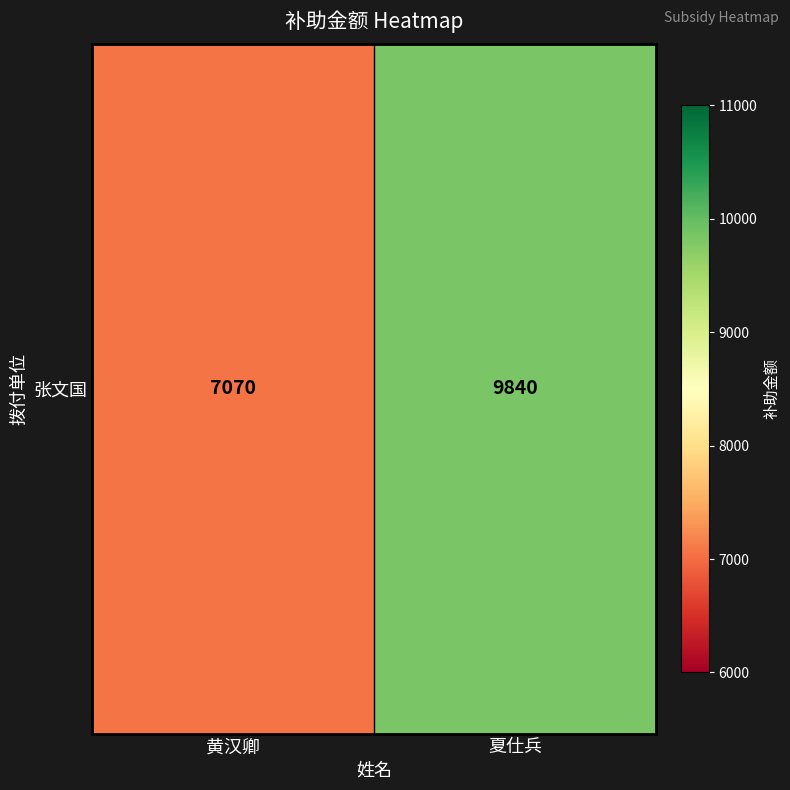

True or false: the data shows 9840 at 夏仕兵.

True